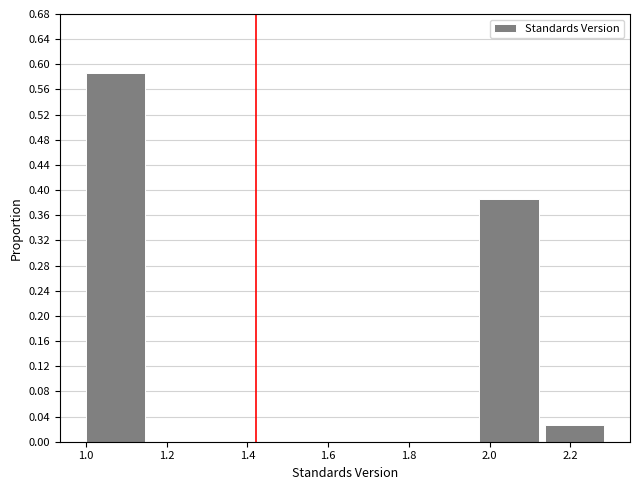

Reading left to right, transcribe this chart: for each bar, give the range it covers on the x-axis and its height. Neither the bar edges nor the heights are printed on the chart, so give them approximately, as read against the axes.

1.00 to 1.16: 0.585
1.16 to 1.32: 0
1.32 to 1.48: 0
1.48 to 1.66: 0
1.66 to 1.82: 0
1.82 to 1.98: 0
1.98 to 2.14: 0.385
2.14 to 2.30: 0.025